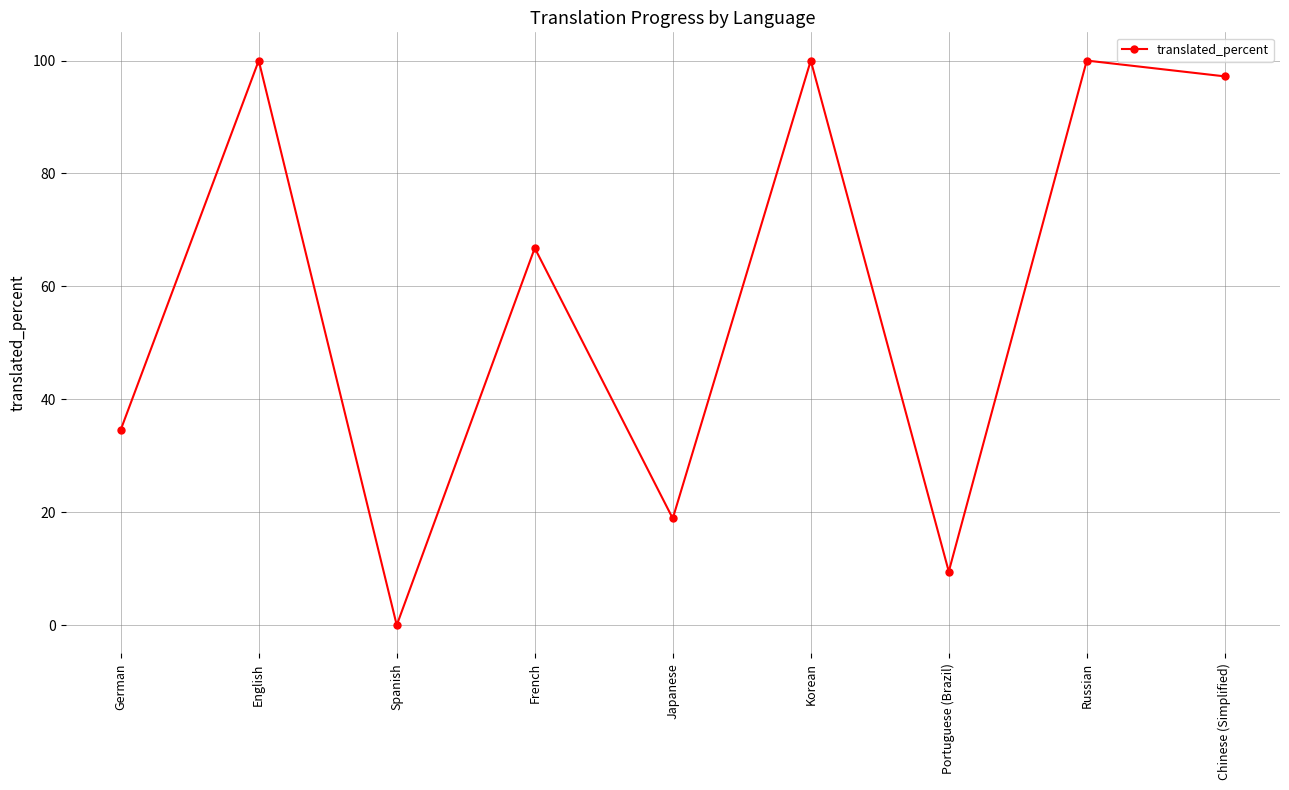

How many positive values are there?

8